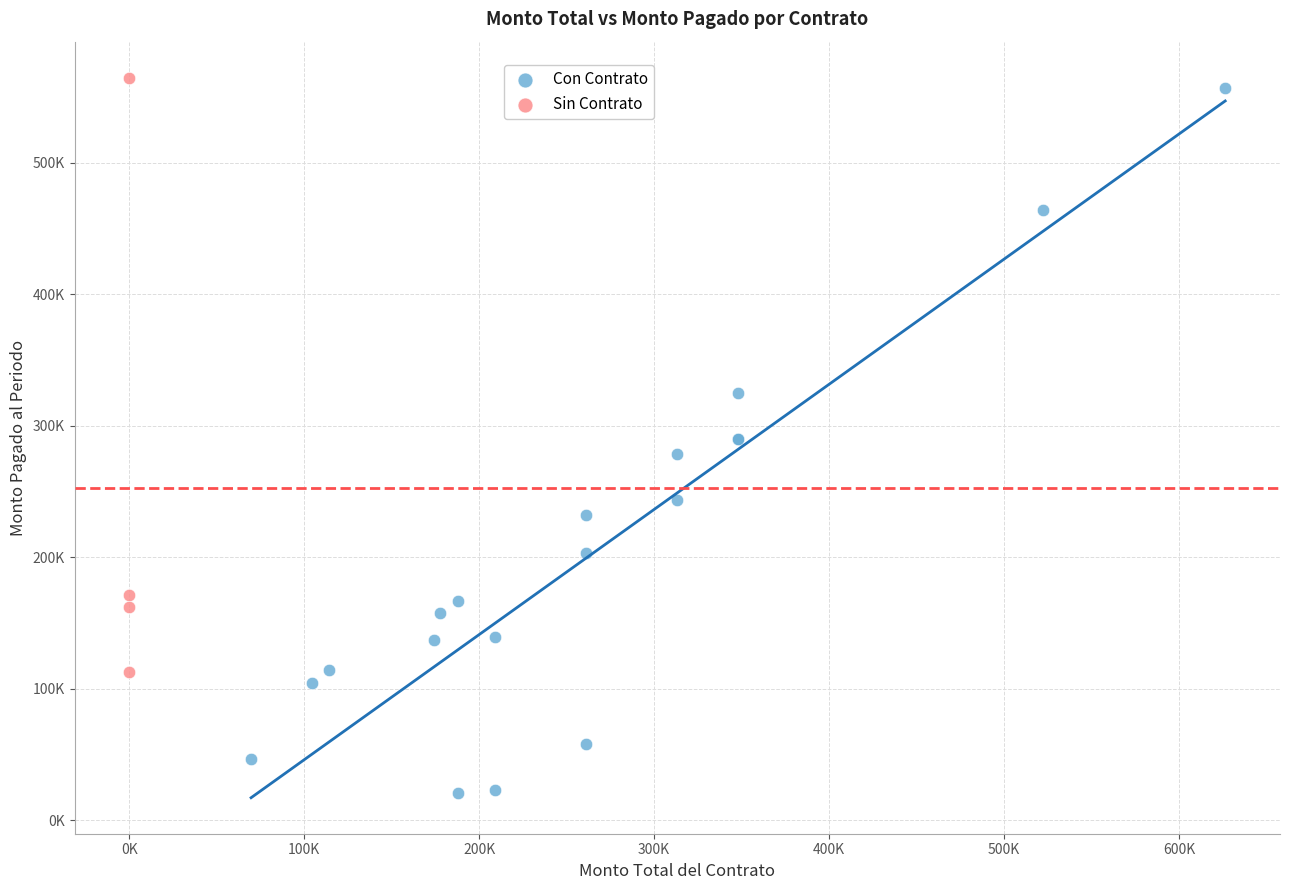

What are all the series names shown in the legend?

Con Contrato, Sin Contrato